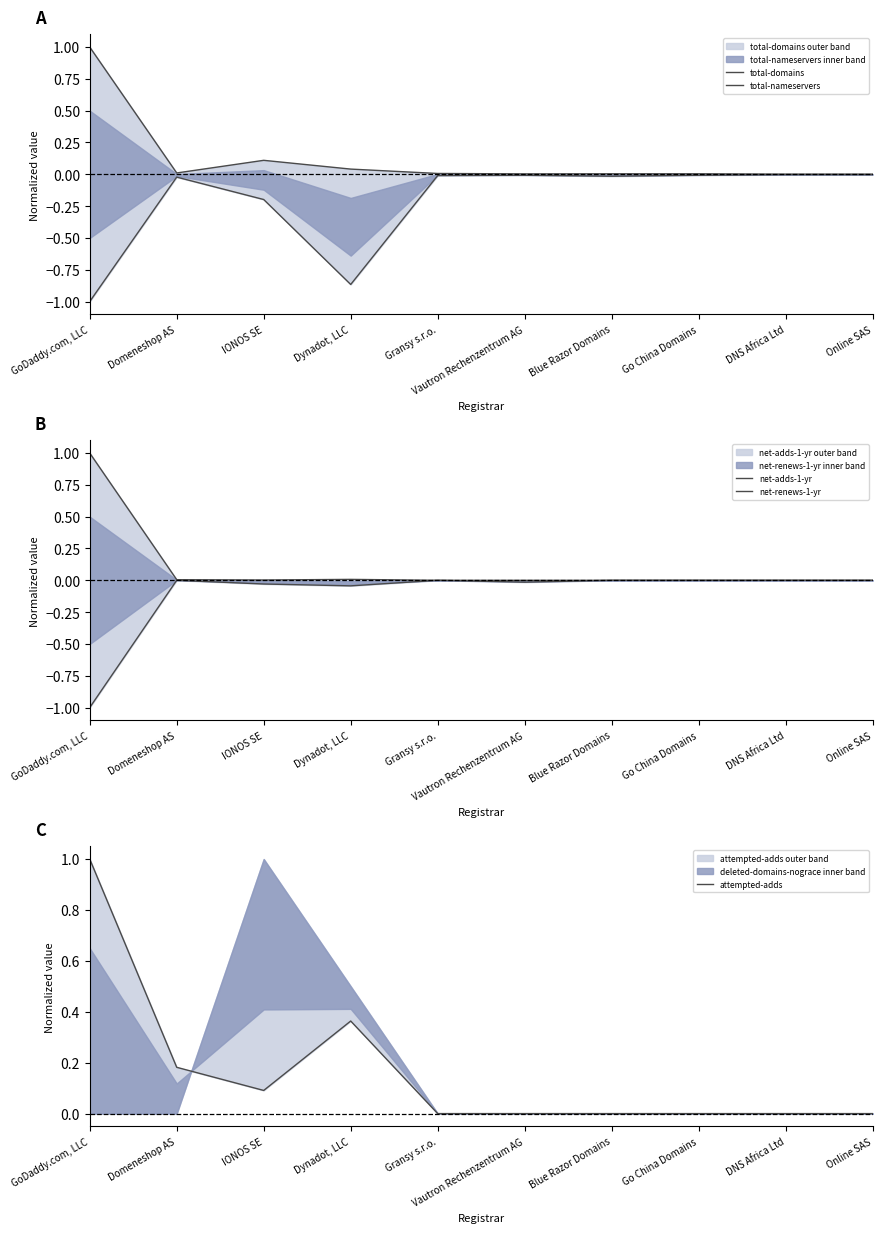

Reading left to right, extract all data points from this chart.

total-domains: 1.0	0.0	0.1	0.0	0.0	0.0	0.0	0.0	0.0	0.0
total-nameservers: -1.0	-0.0	-0.2	-0.9	-0.0	-0.0	-0.0	-0.0	-0.0	-0.0
net-adds-1-yr: 1.0	0.0	0.0	0.0	0.0	0.0	0.0	0.0	0.0	0.0
net-renews-1-yr: -1.0	-0.0	-0.0	-0.0	-0.0	-0.0	-0.0	-0.0	-0.0	-0.0
attempted-adds: 1.0	0.2	0.1	0.4	0.0	0.0	0.0	0.0	0.0	0.0